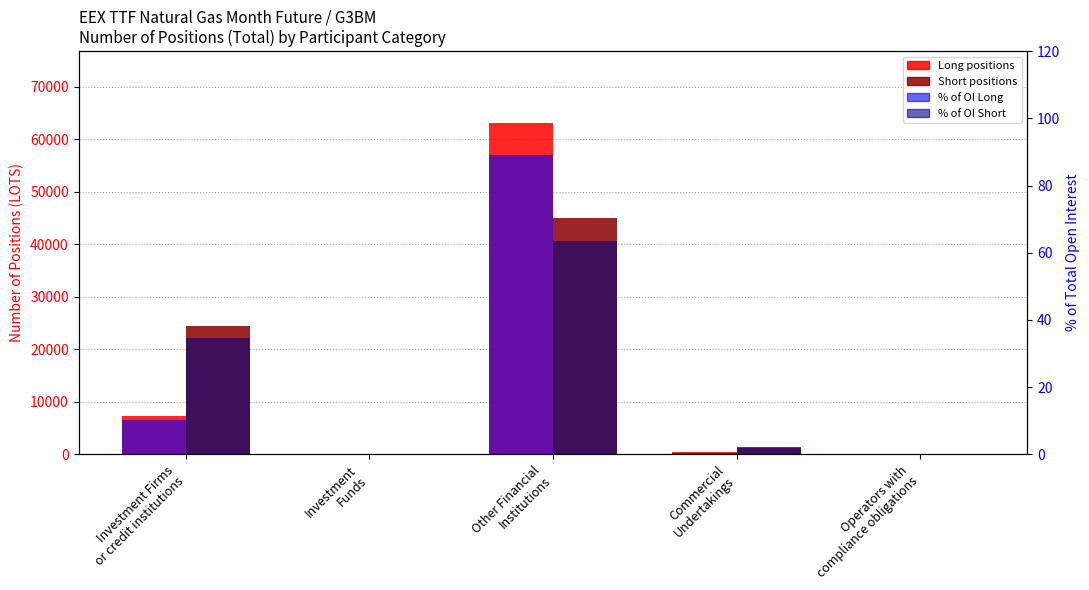

Is it true that Pct Long equals 133.8 at Other Financial
Institutions?

False